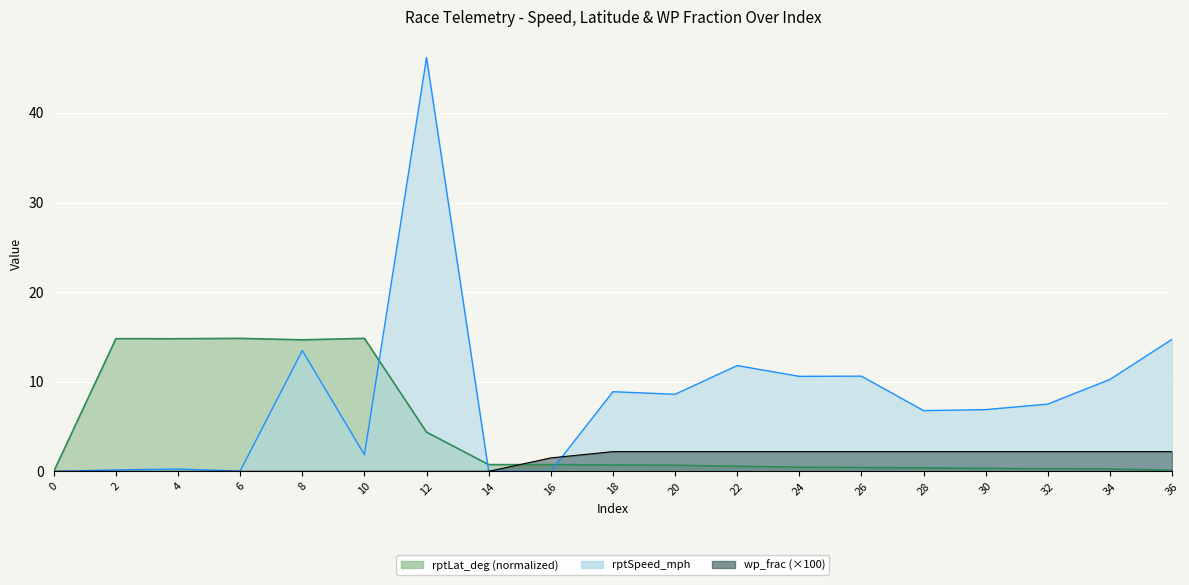

What is the total value across all series at 14?

0.8